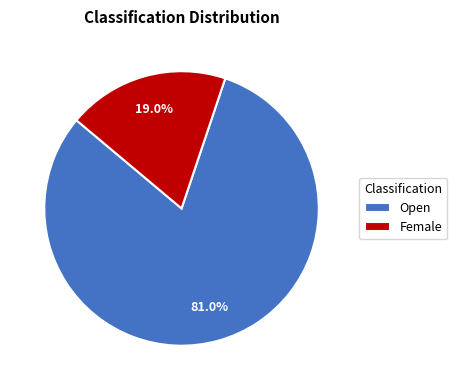

What is the smallest slice in the pie chart?

Female